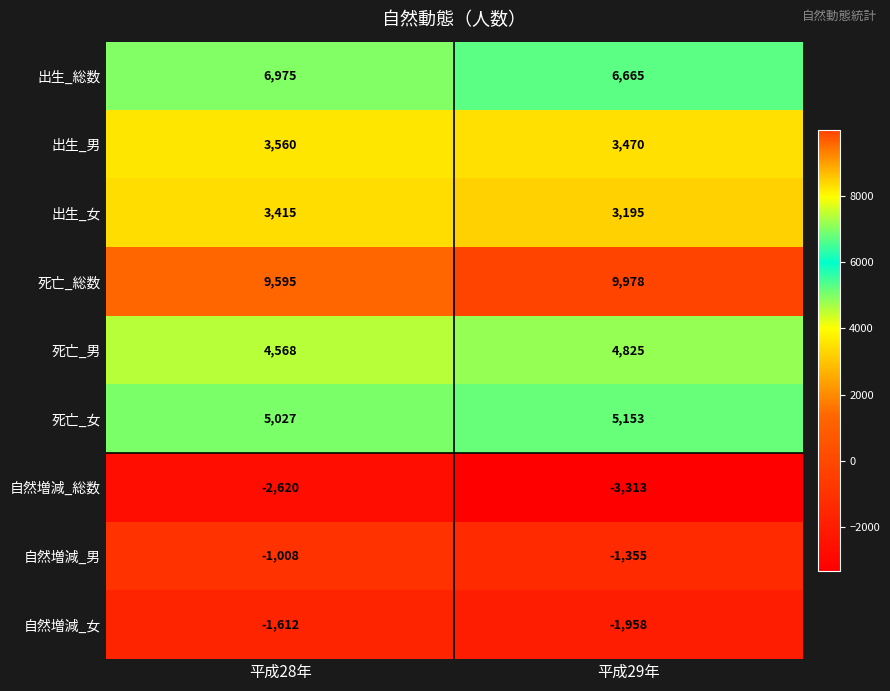

Which label corresponds to the smallest value in the chart?

平成29年